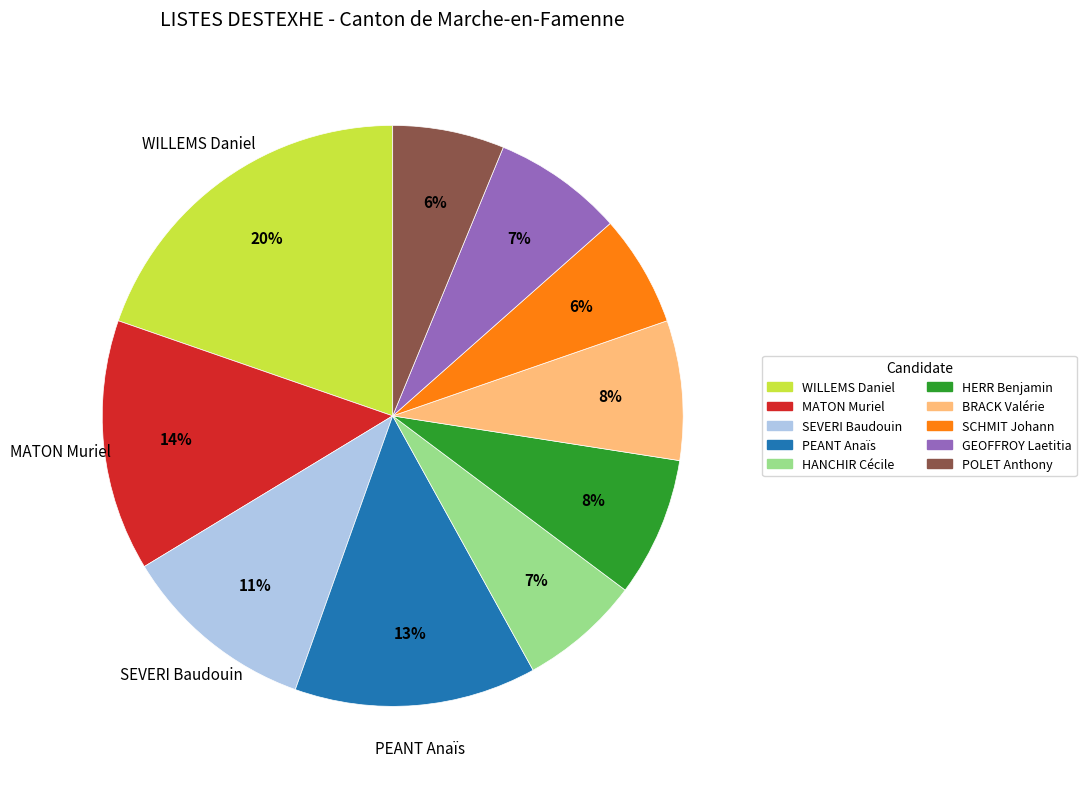

What is the ratio of the value at HERR Benjamin to the value at BRACK Valérie?

1.0